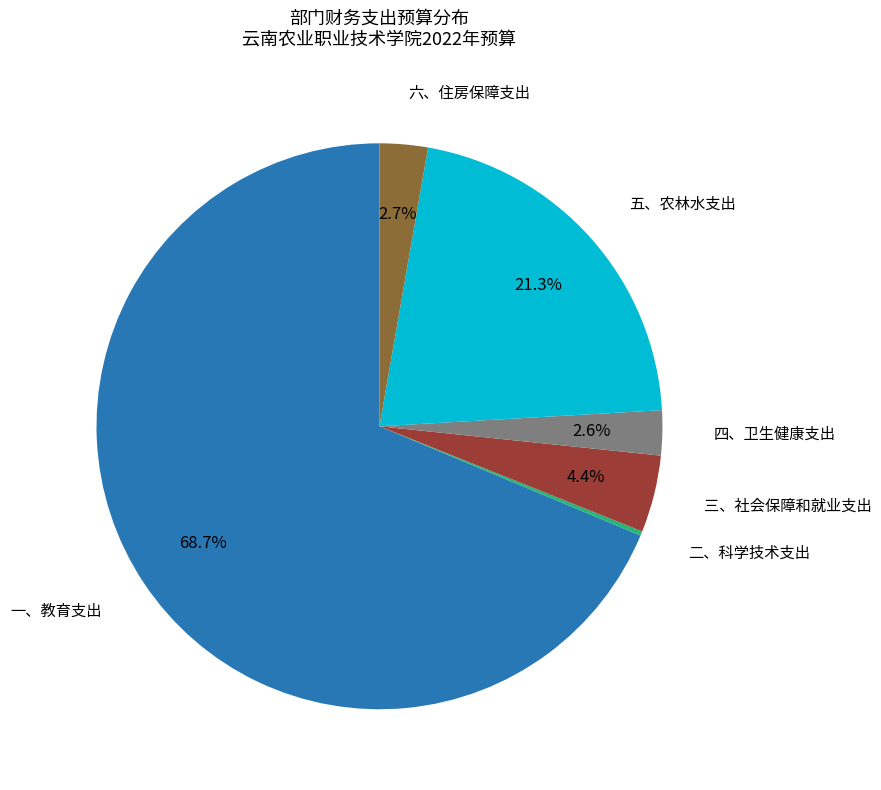

To the nearest percent, what percentage of the pie is 四、卫生健康支出?

3%